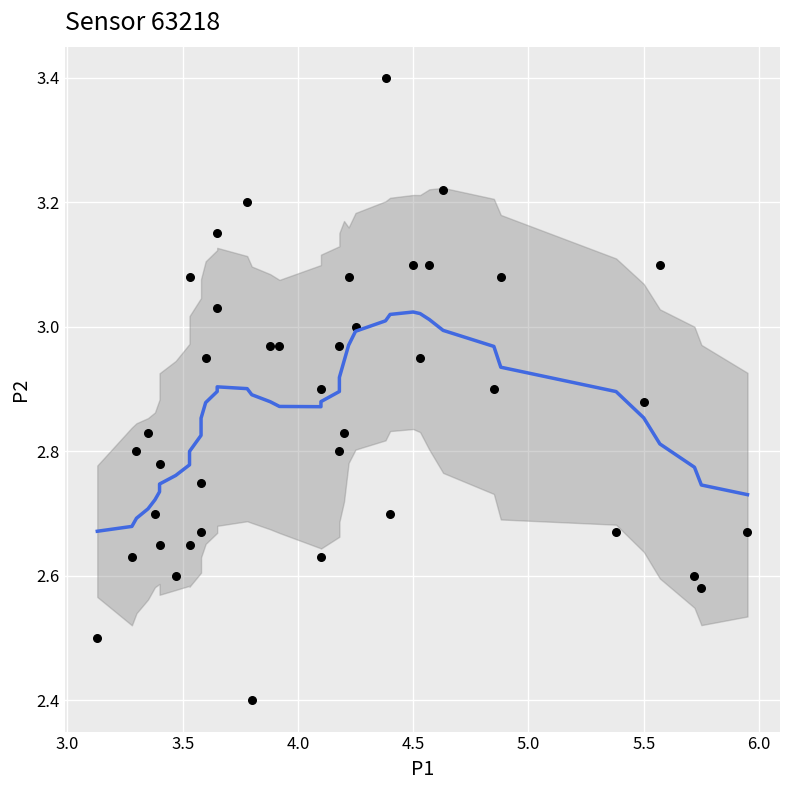

What Y value in the scatter plot is closest to 2?

2.4